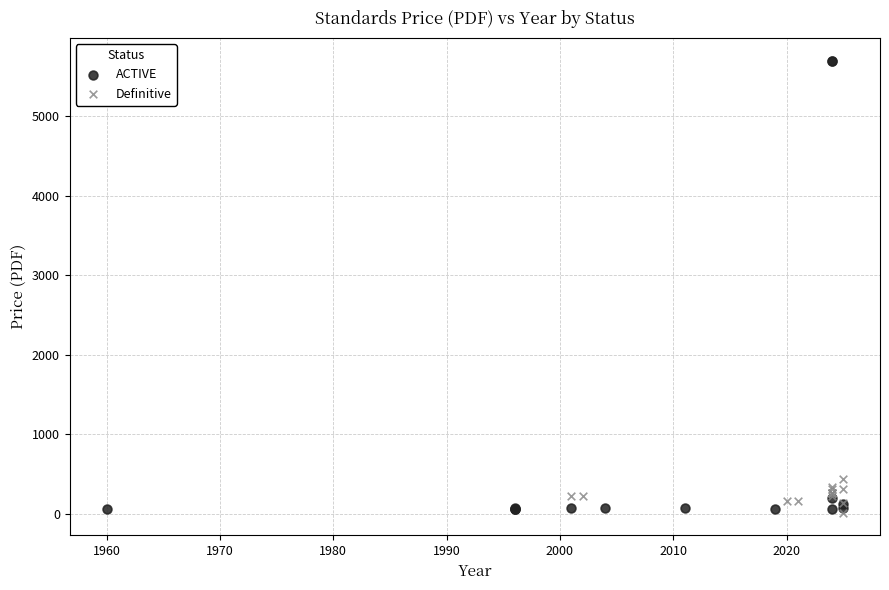

Which series has the widest spread of Y values?

ACTIVE